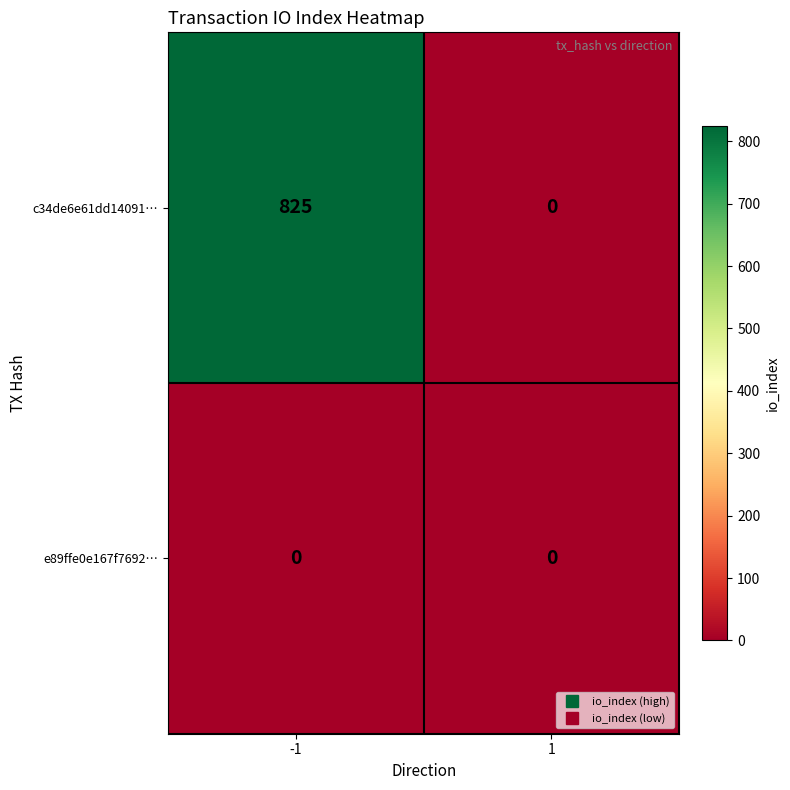

Which series has the widest spread of values?

c34de6e61dd14091…